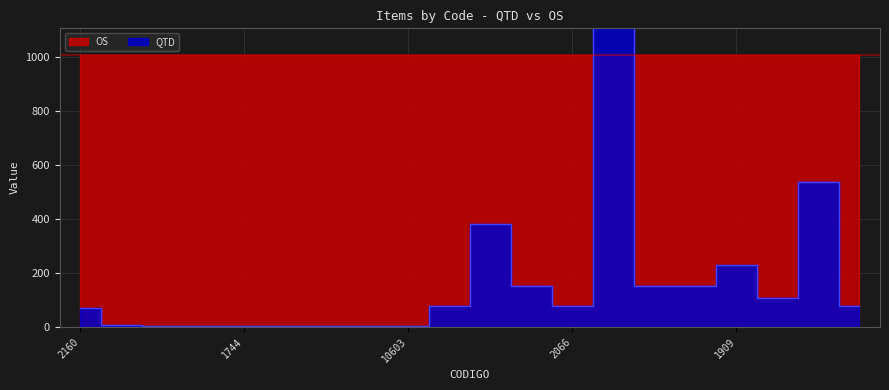

What position from the right is 2115?

18